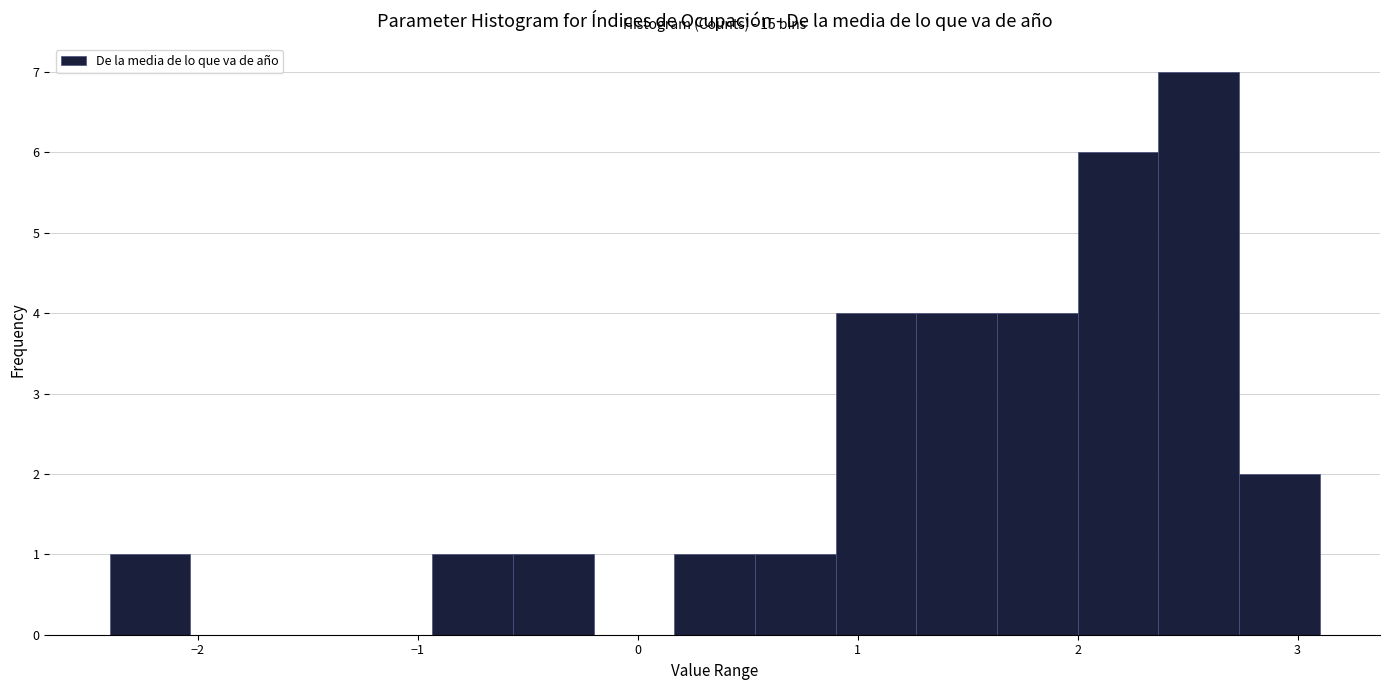

Read against the x-axis, roughly where is the centre of the tallest bar?

2.6